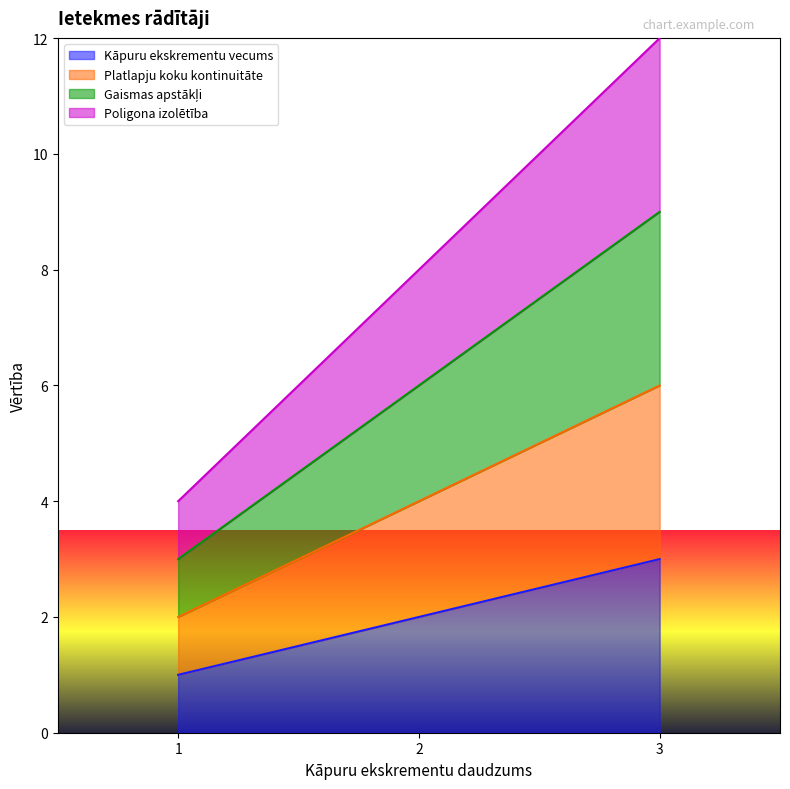

Between 1 and 3, which series saw the biggest shift?

Poligona izolētība